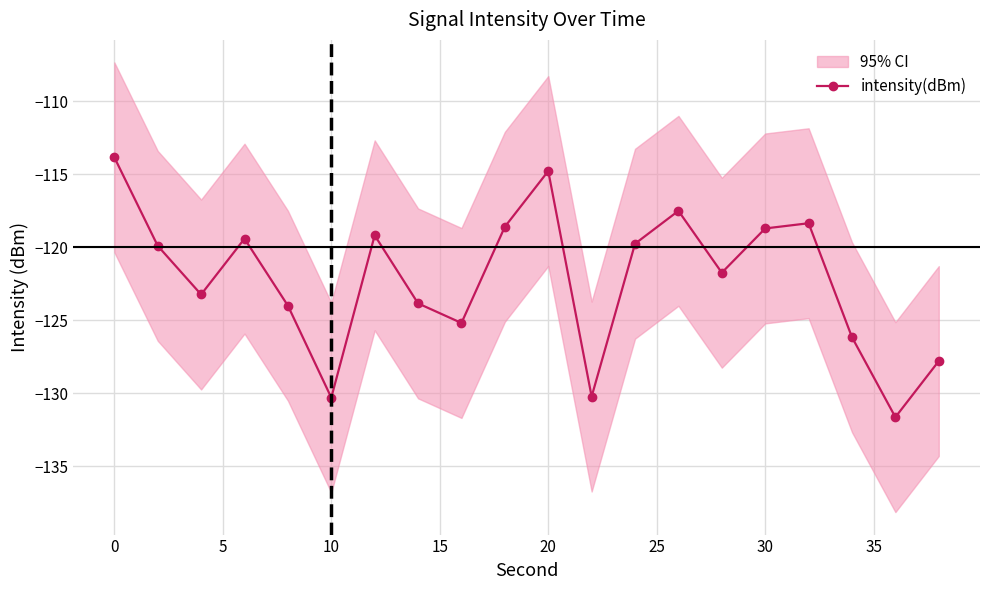

In intensity(dBm), how many points are lower than both neighbors (excluding endpoints)?

6